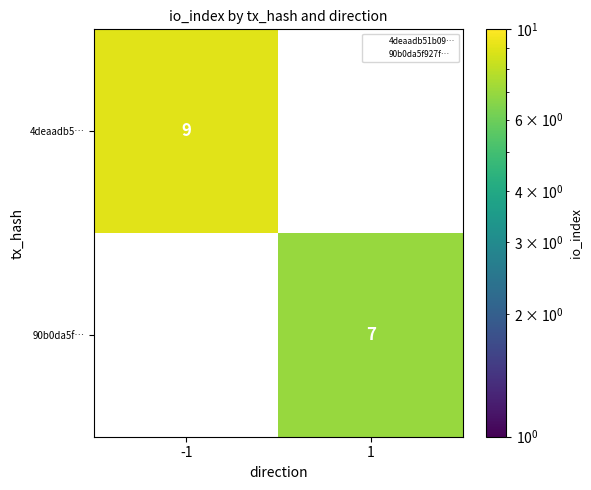

True or false: 90b0da5f… has a value of 7 at 1.

True